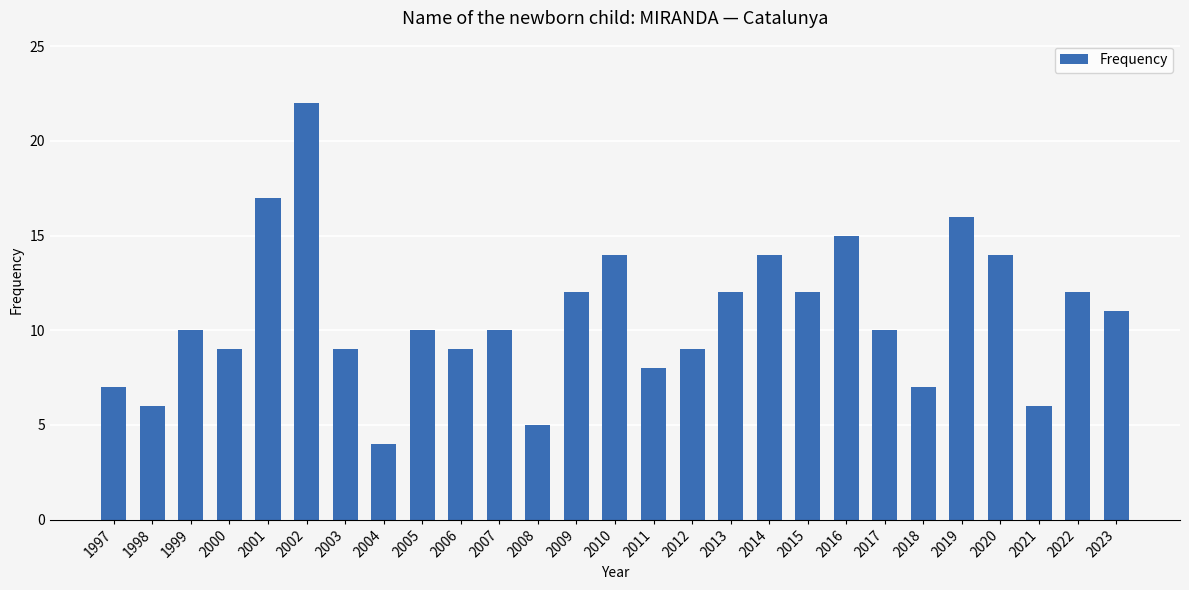

Reading left to right, transcribe all the data shown in this chart.

7	6	10	9	17	22	9	4	10	9	10	5	12	14	8	9	12	14	12	15	10	7	16	14	6	12	11